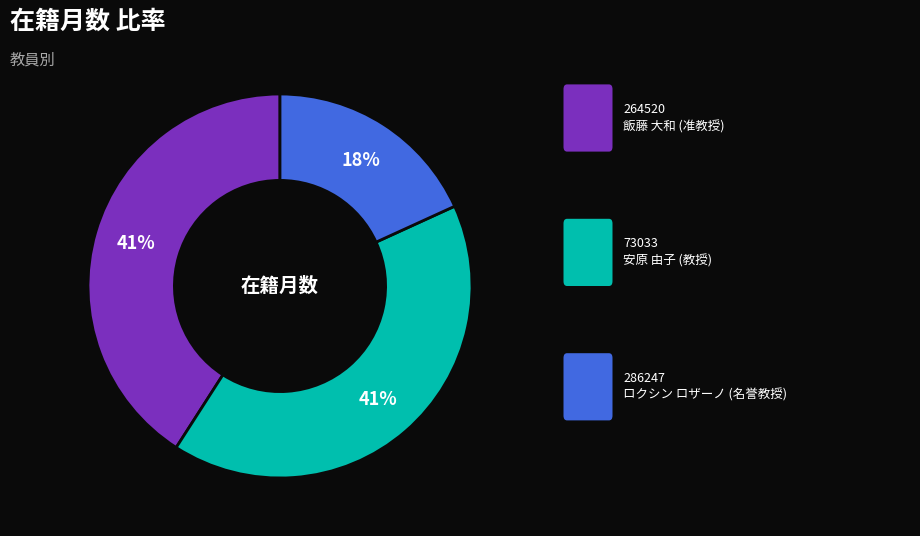

Is there a majority slice in this chart?

No